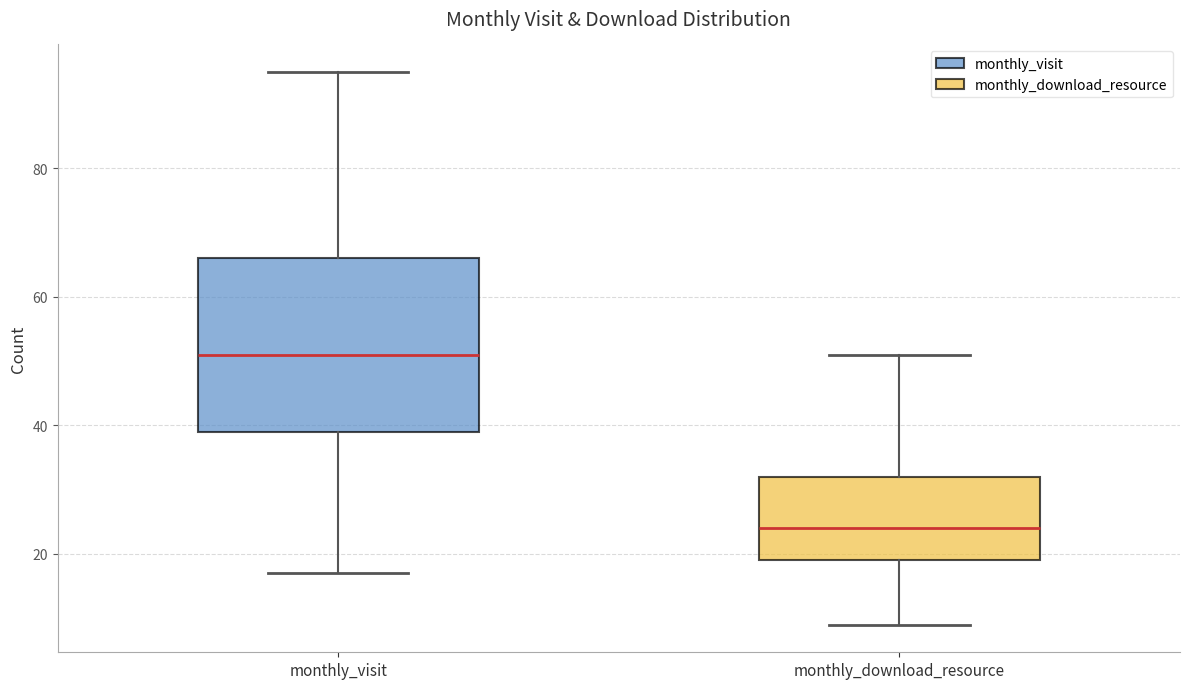

Which box's median line is the highest?

monthly_visit